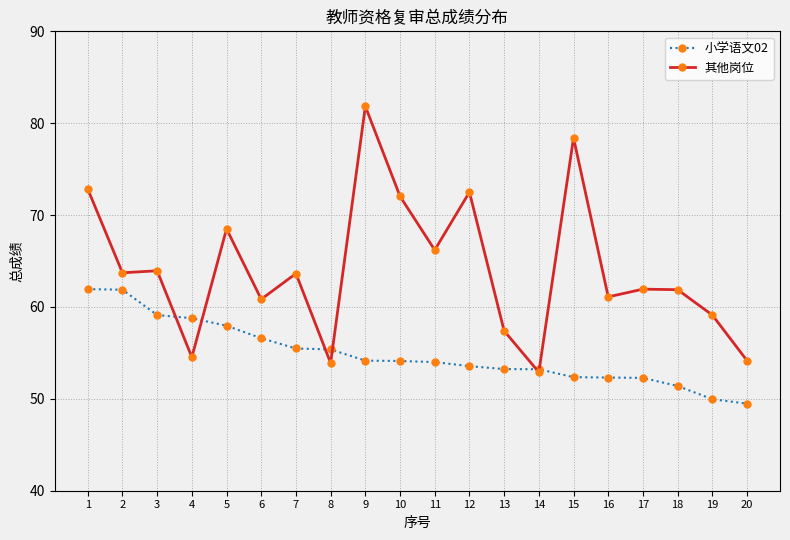

Which series has the largest total across all categories?

其他岗位